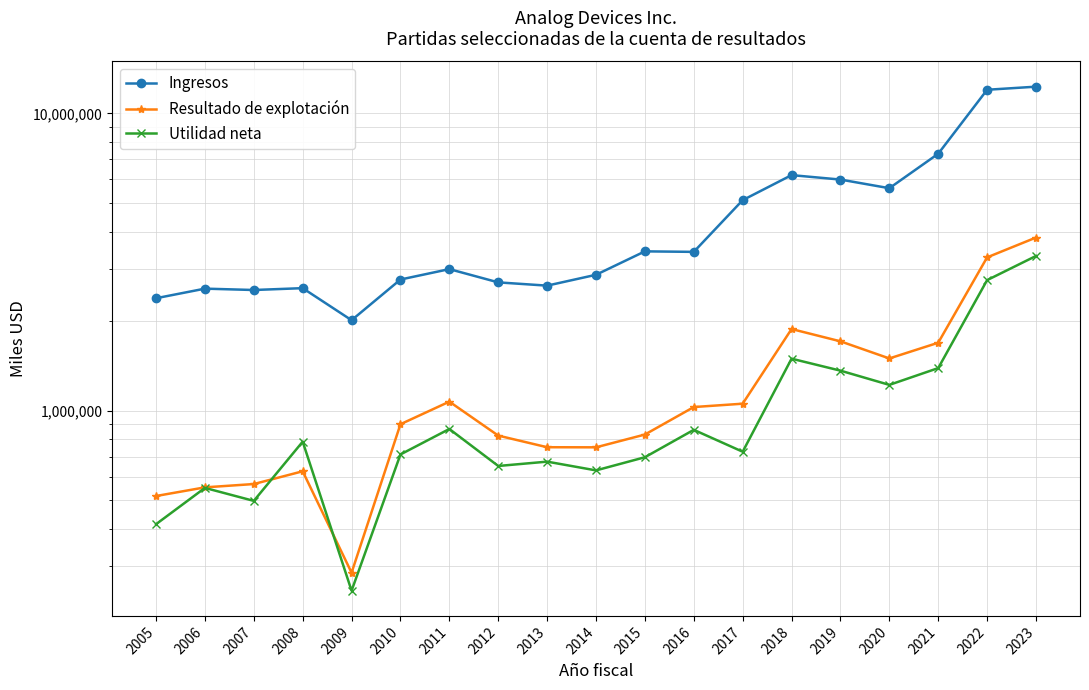

What is the approximate value of Resultado de explotación at 2012, to the nearest 100?

824000